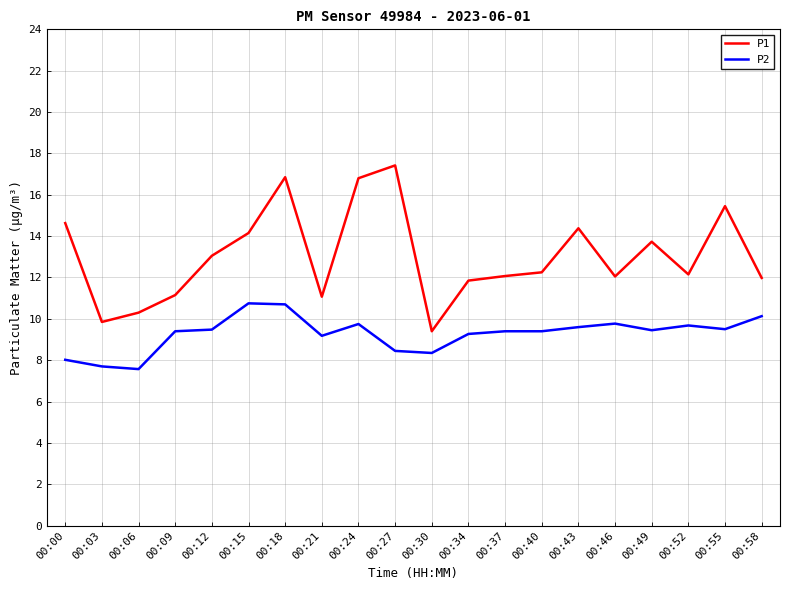

True or false: P1 has a value of 15.0 at 00:21.

False